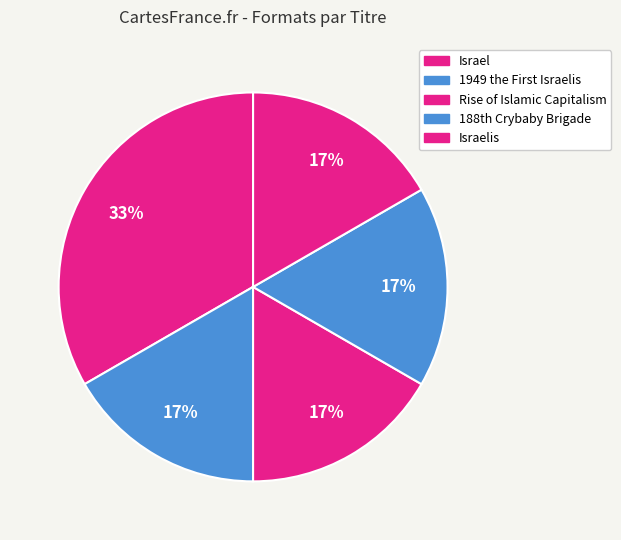

Which category has the biggest portion of the pie?

Israel